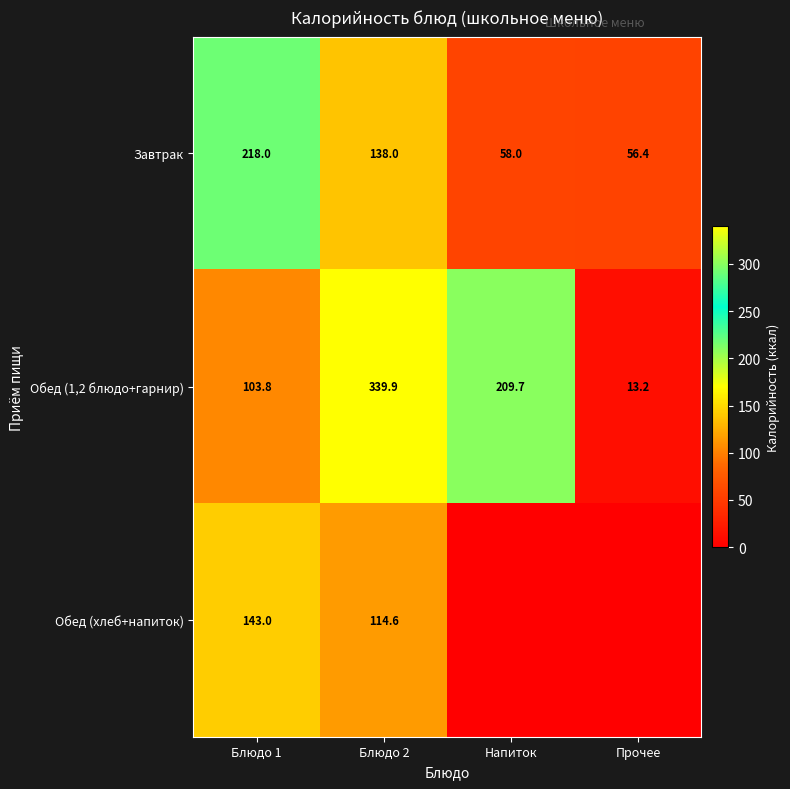

What is the difference between the highest and lowest values at Прочее?

56.4